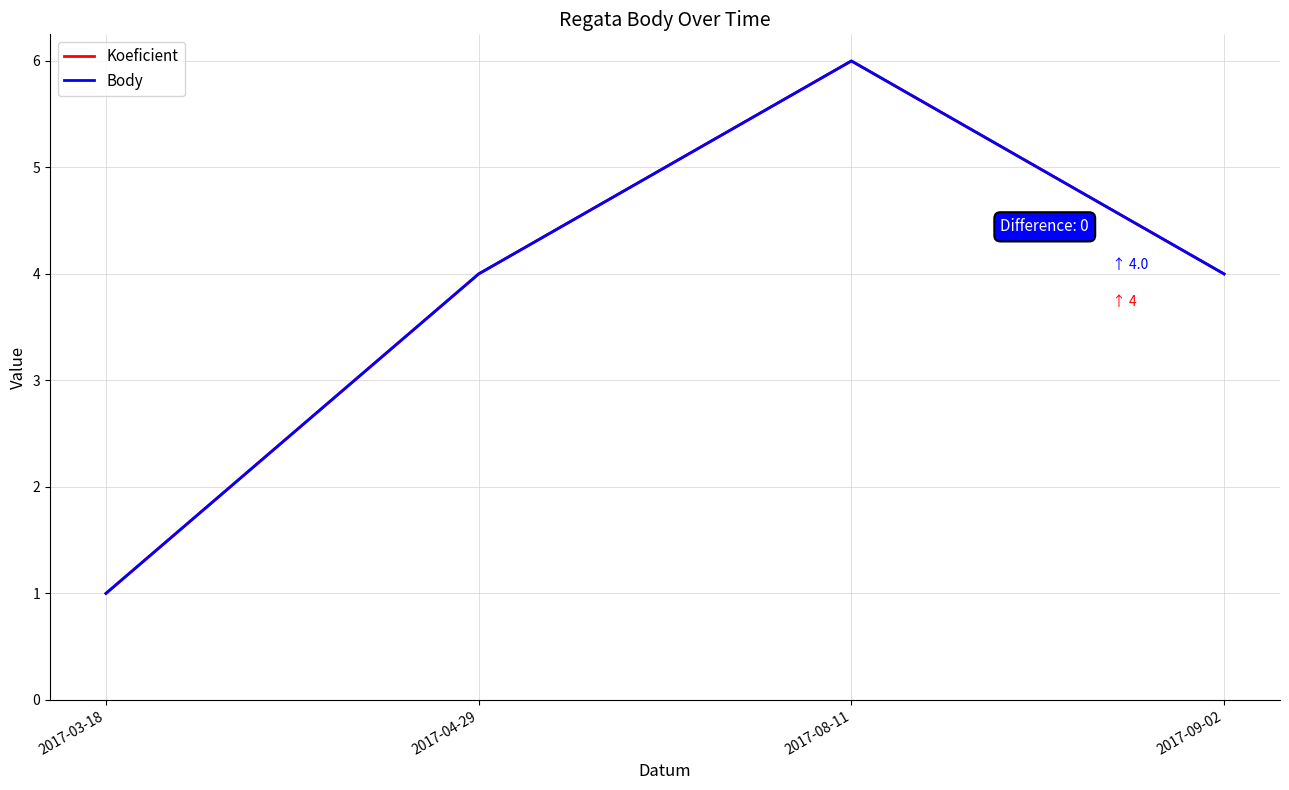

True or false: Body has more than 0 interior local peaks.

True